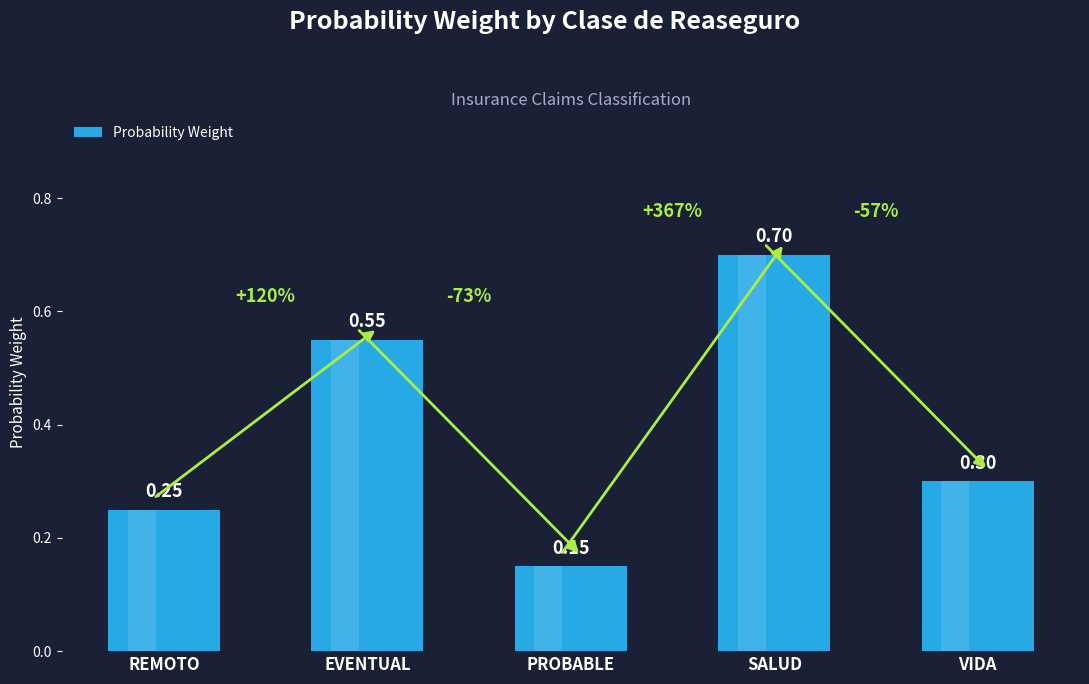

Which category has the highest value across all series?

SALUD